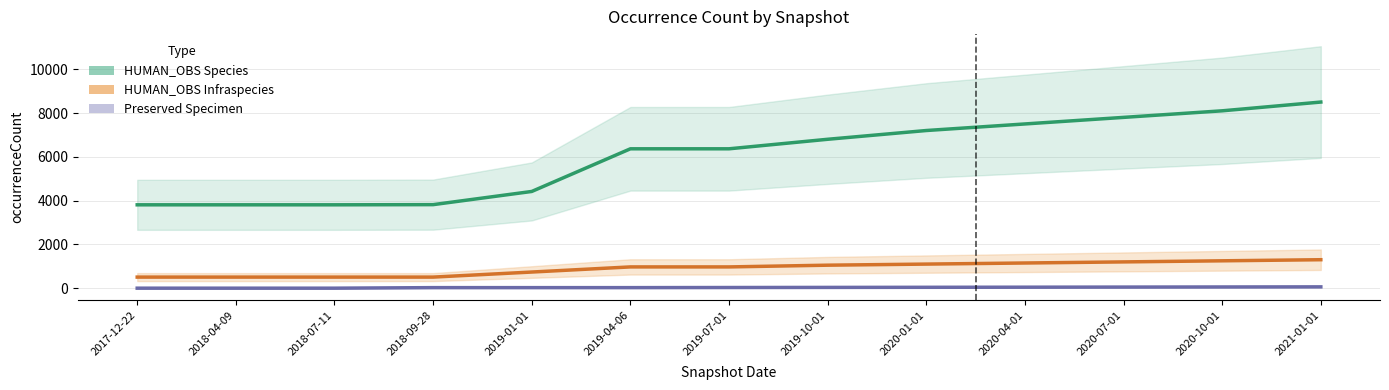

Which has a higher value, 2020-07-01 or 2020-04-01?

2020-07-01